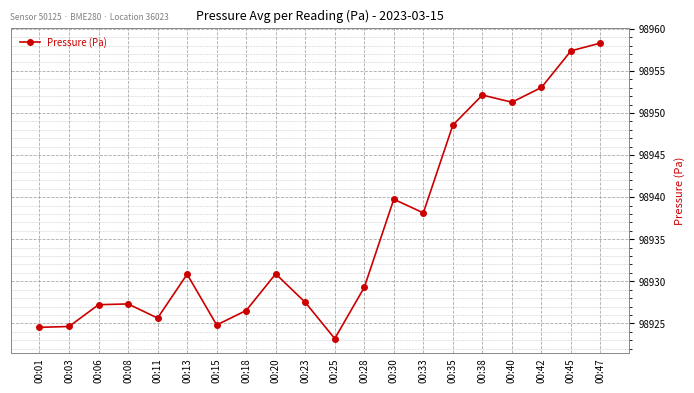

Which has a higher value, 00:38 or 00:18?

00:38